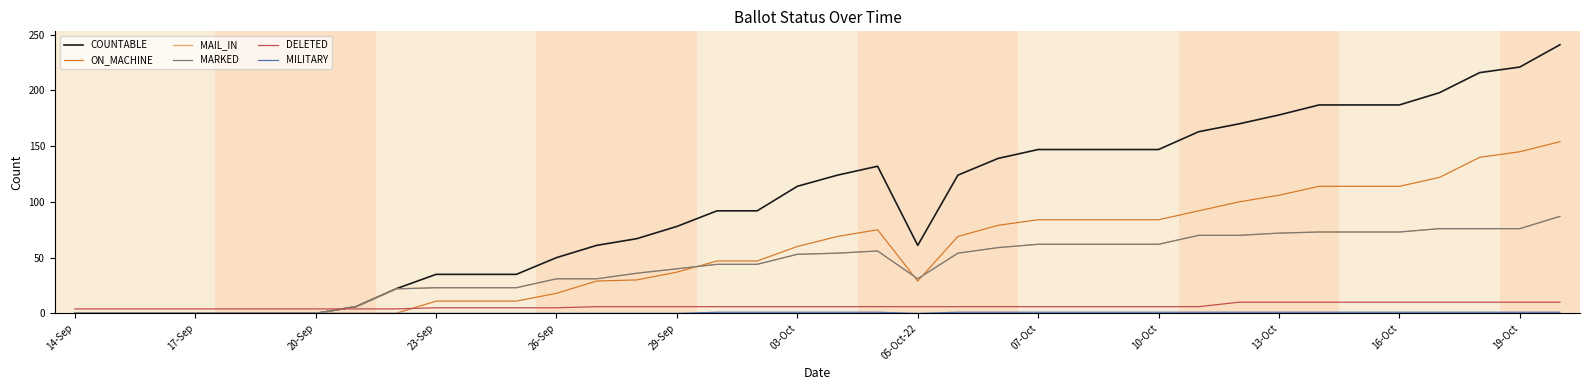

Is this an area chart (filled region under the line)?

No